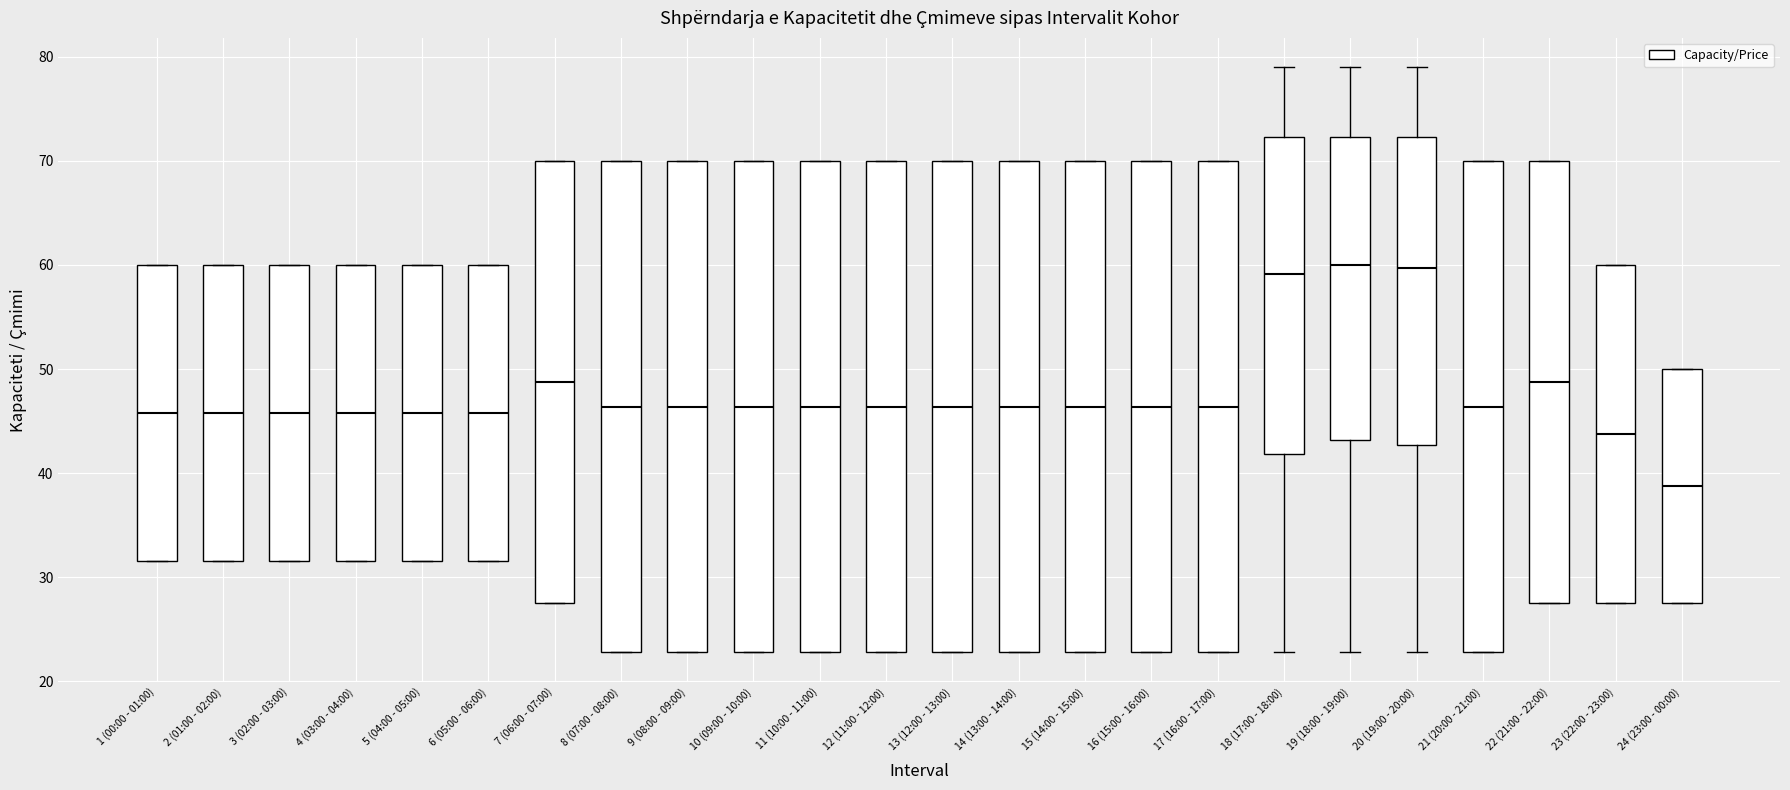

Where is the lower edge of the box for 4 (03:00 - 04:00) on the y-axis? The values are not printed on the chart, so give them approximately, as read against the axis.

32